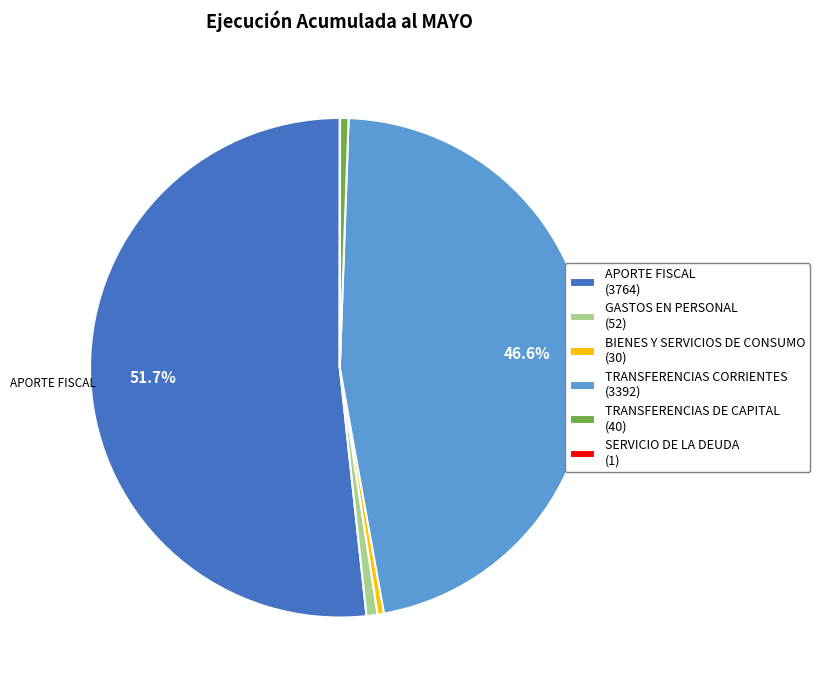

What is the largest slice in the pie chart?

APORTE FISCAL (3764)